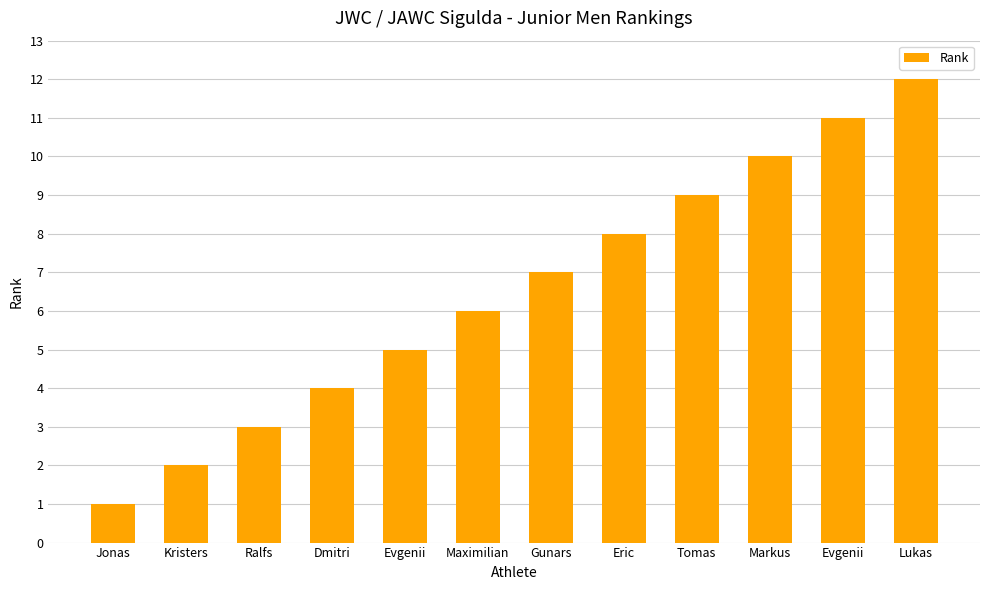

How many bars are there in total?

12